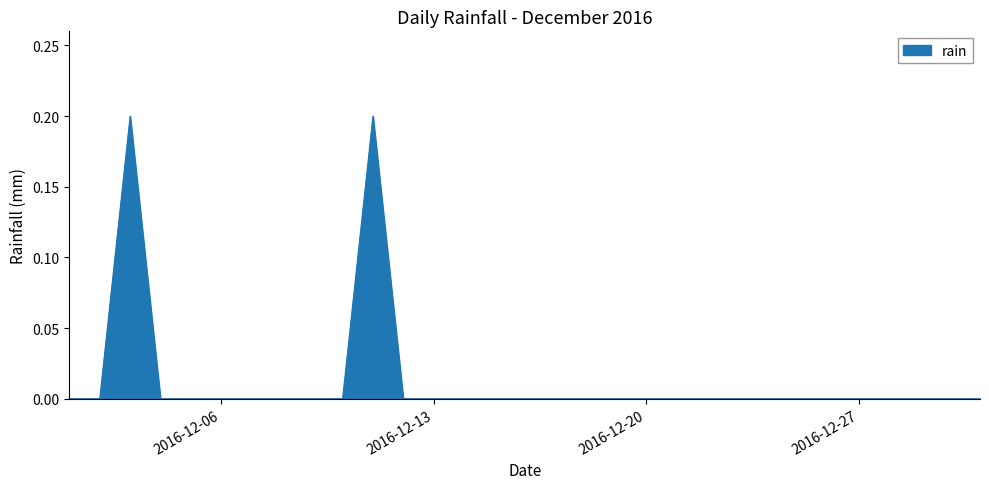

List the labels in order of value, smallest first.

2016-12-01, 2016-12-02, 2016-12-04, 2016-12-05, 2016-12-06, 2016-12-07, 2016-12-08, 2016-12-09, 2016-12-10, 2016-12-12, 2016-12-13, 2016-12-14, 2016-12-15, 2016-12-16, 2016-12-17, 2016-12-18, 2016-12-19, 2016-12-20, 2016-12-21, 2016-12-22, 2016-12-23, 2016-12-24, 2016-12-25, 2016-12-26, 2016-12-27, 2016-12-28, 2016-12-29, 2016-12-30, 2016-12-31, 2016-12-03, 2016-12-11